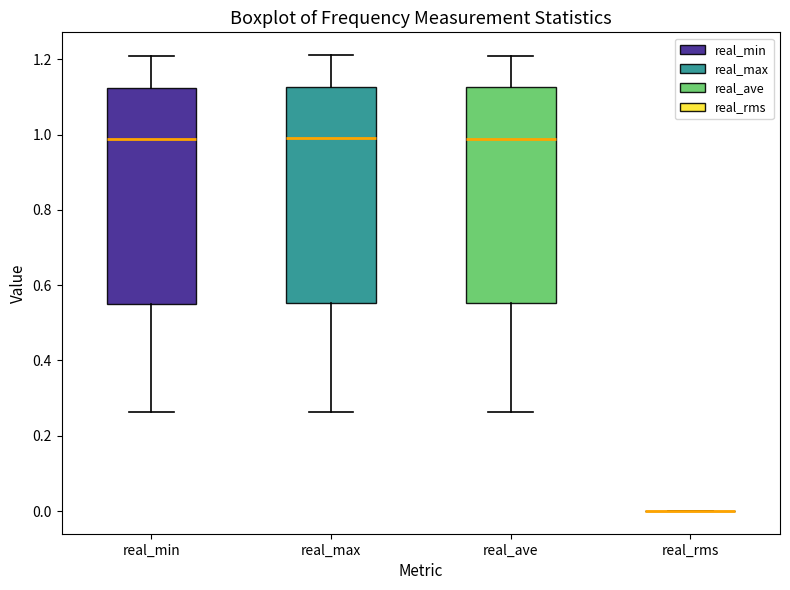

Reading left to right, read every box against the y-axis: the position of its median line, the range the box covers, and the ends of its whiskers. The values are not printed on the chart, so give them approximately, as read against the axis.

real_min: median 0.98, box 0.54 to 1.12, whiskers 0.26 to 1.20
real_max: median 1.00, box 0.56 to 1.12, whiskers 0.26 to 1.22
real_ave: median 0.98, box 0.56 to 1.12, whiskers 0.26 to 1.22
real_rms: box collapsed to a line at 0.00, whiskers 0.00 to 0.00